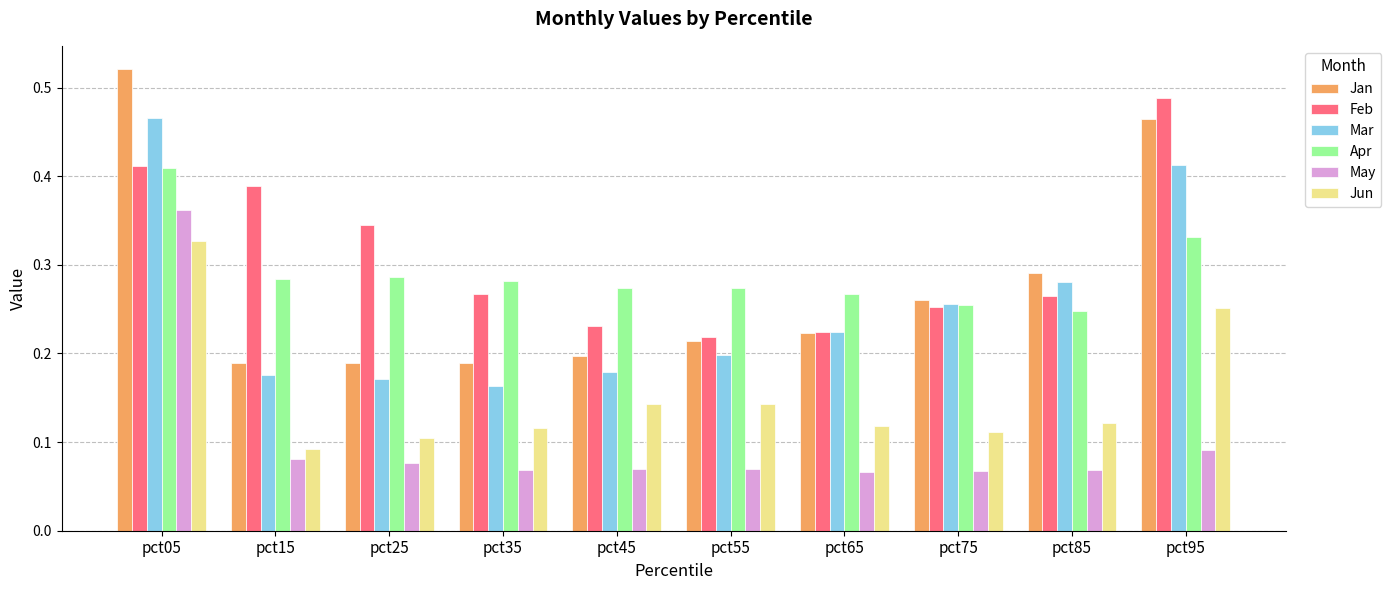

Which series changed the most between pct55 and pct85?

Mar